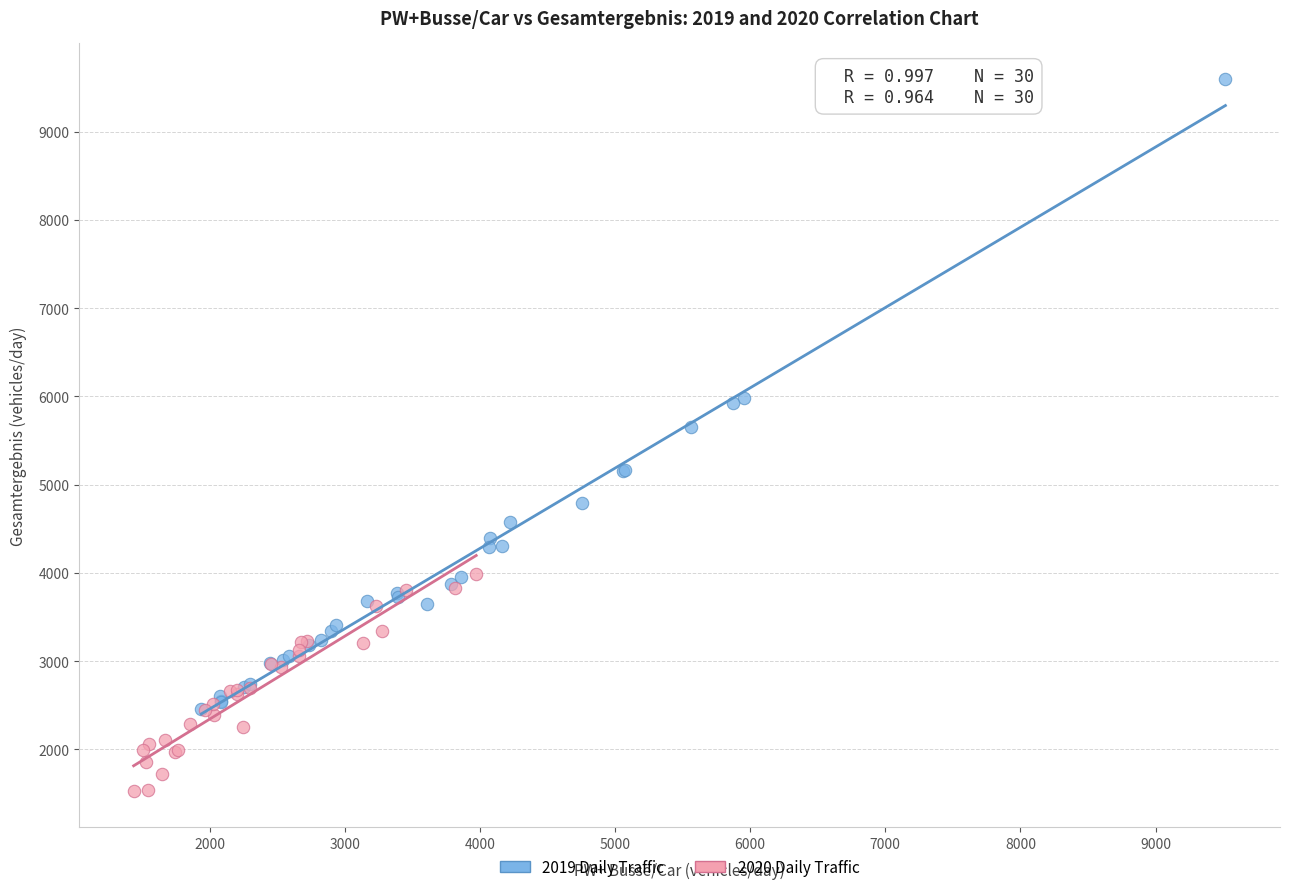

What are all the series names shown in the legend?

2019 Daily Traffic, 2020 Daily Traffic